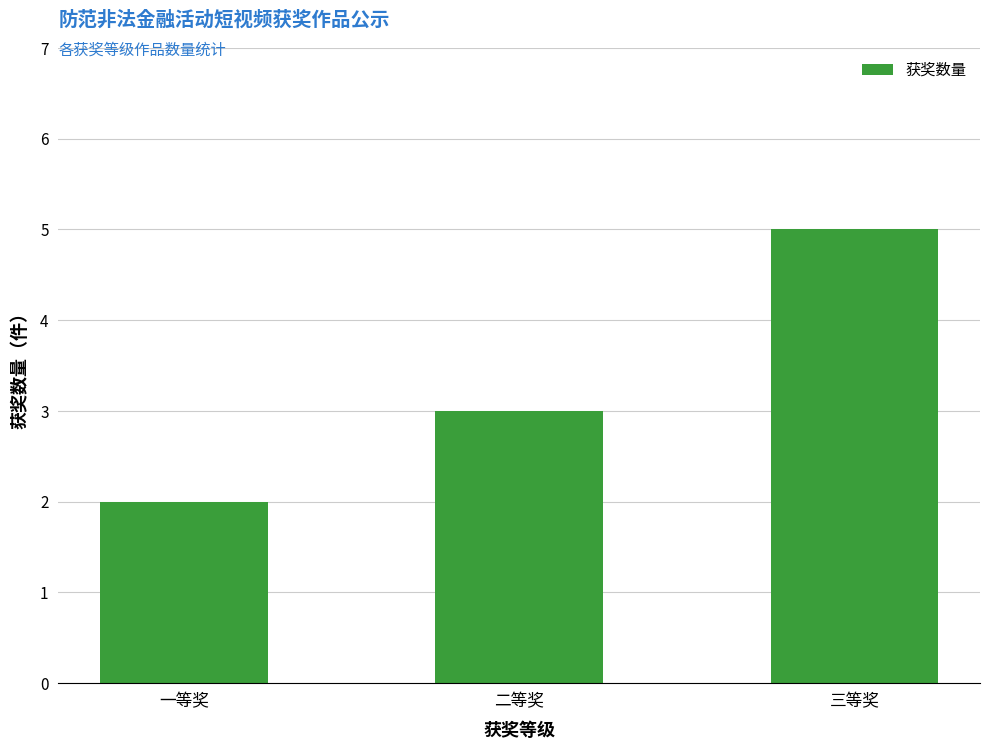

What is the value of the 1st bar from the left?

2